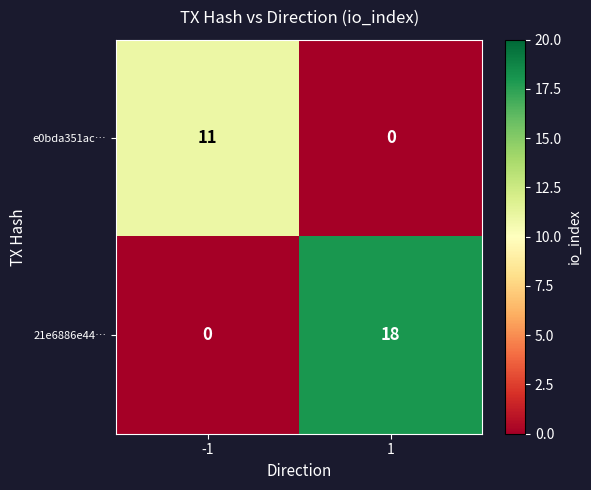

List the series in order of their overall mean, lowest first.

e0bda351ac…, 21e6886e44…